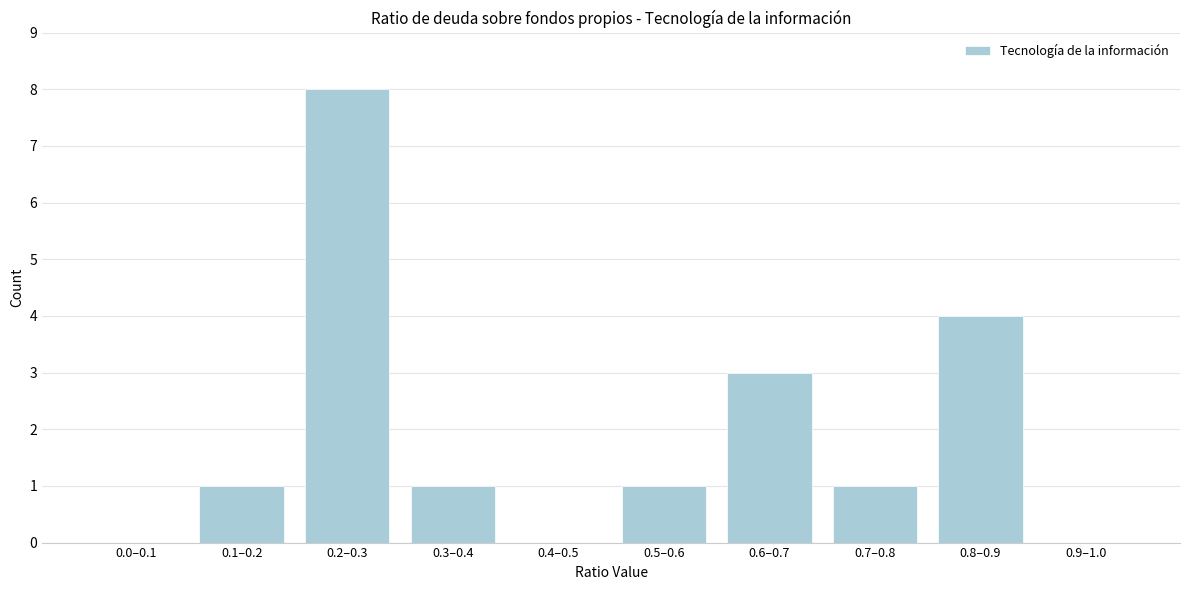

Reading right to left, transcribe all the data shown in this chart.

0.9–1.0=0	0.8–0.9=4	0.7–0.8=1	0.6–0.7=3	0.5–0.6=1	0.4–0.5=0	0.3–0.4=1	0.2–0.3=8	0.1–0.2=1	0.0–0.1=0